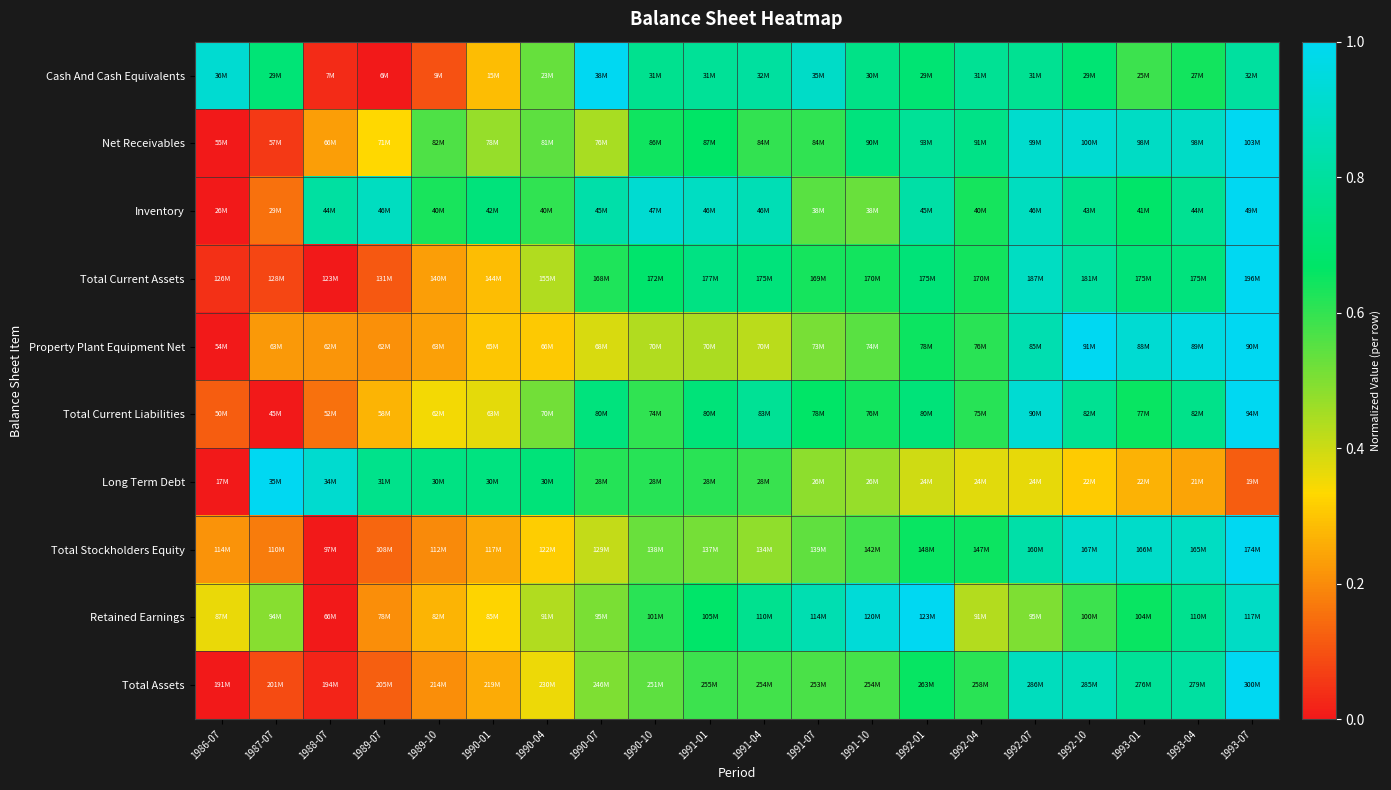

At how many categories does at least one series exceed 0?

20